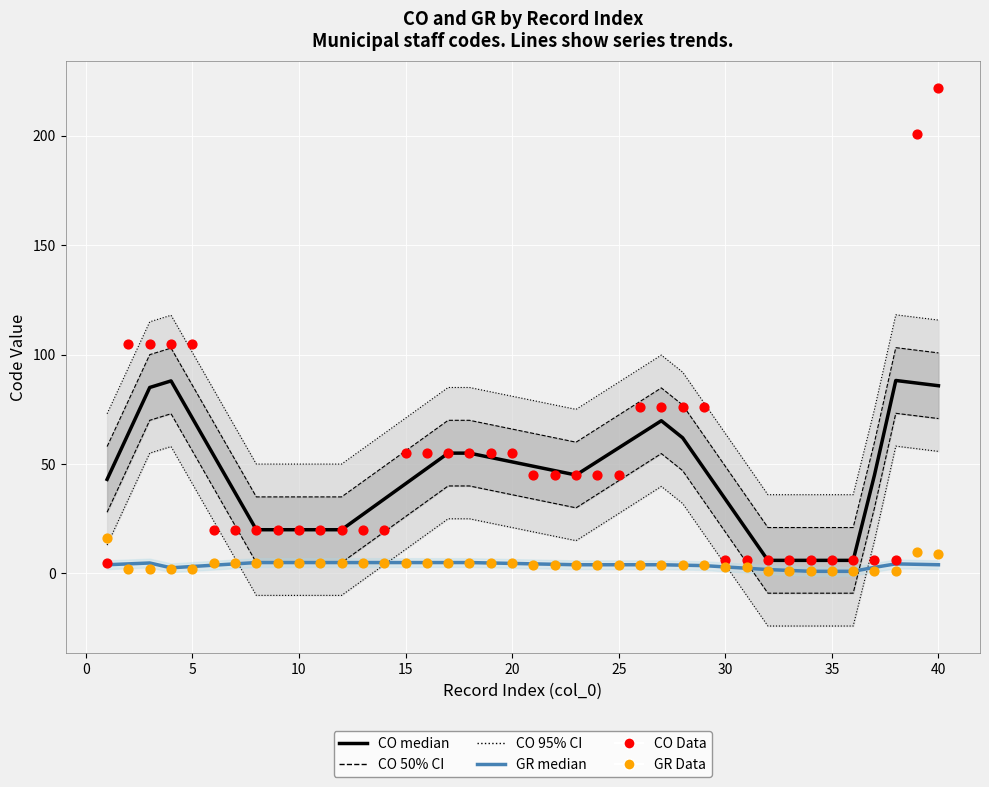

Is the value of GR median at 19 greater than the value of CO median at 45?

No